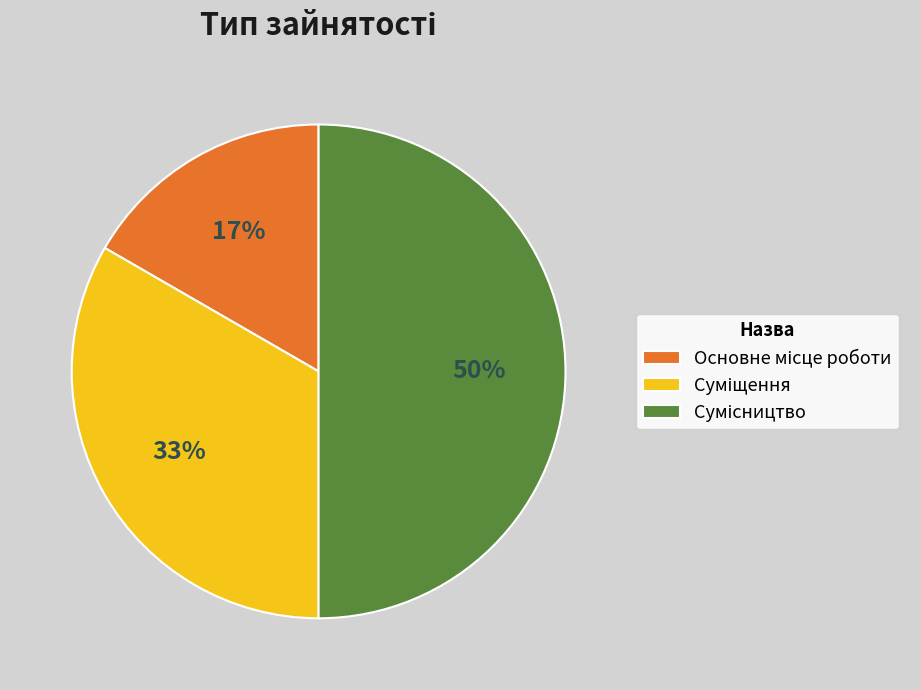

How many segments does this pie chart have?

3